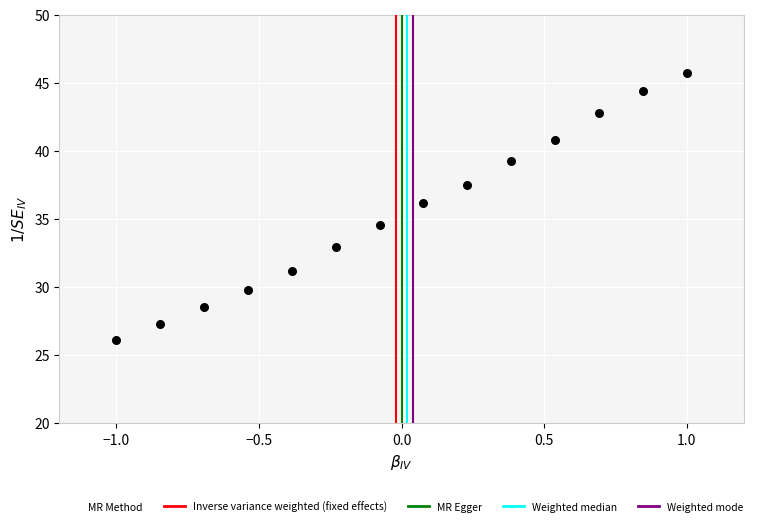

What is the range of X values (max minus min)?

2.0